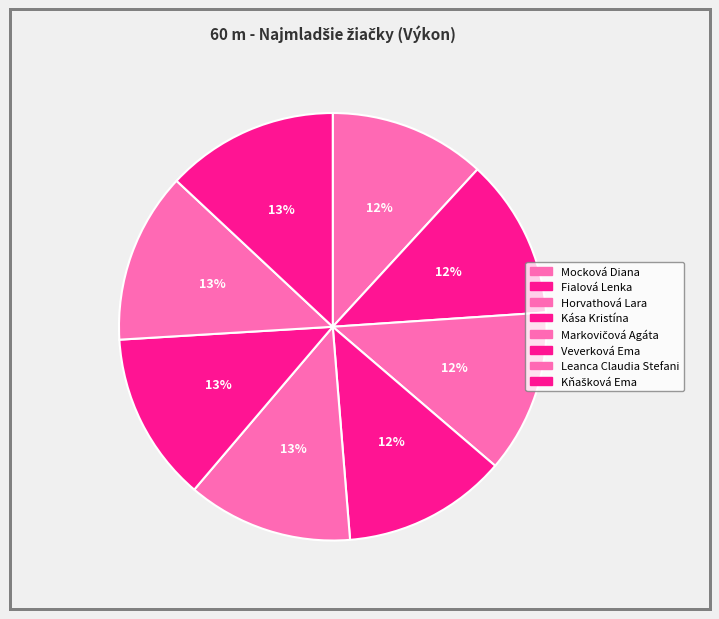

Count the number of slices in the pie.

8